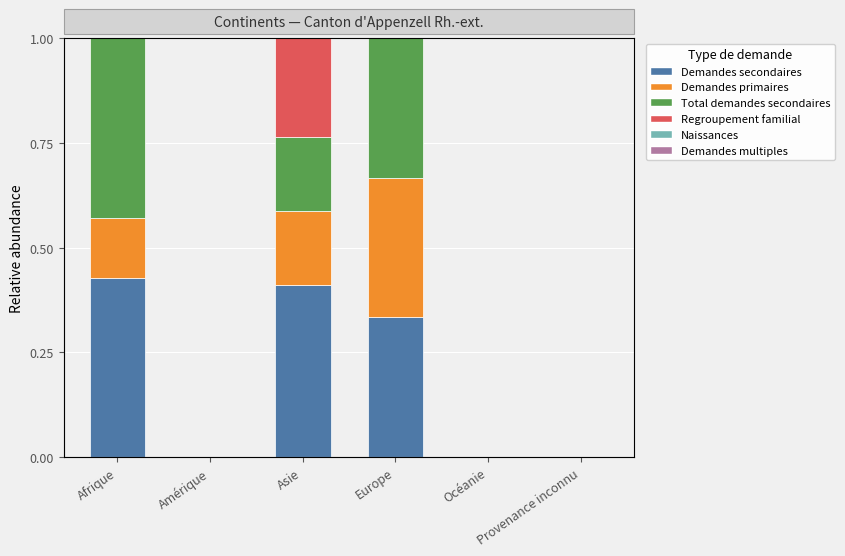

Is the value of Naissances at Europe greater than the value of Demandes primaires at Océanie?

No